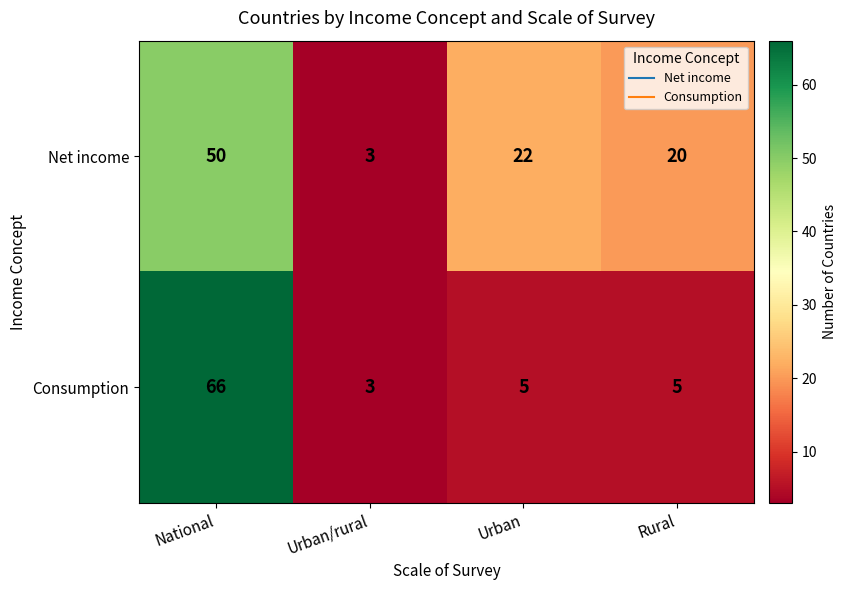

At which category is the sum across all series the highest?

National